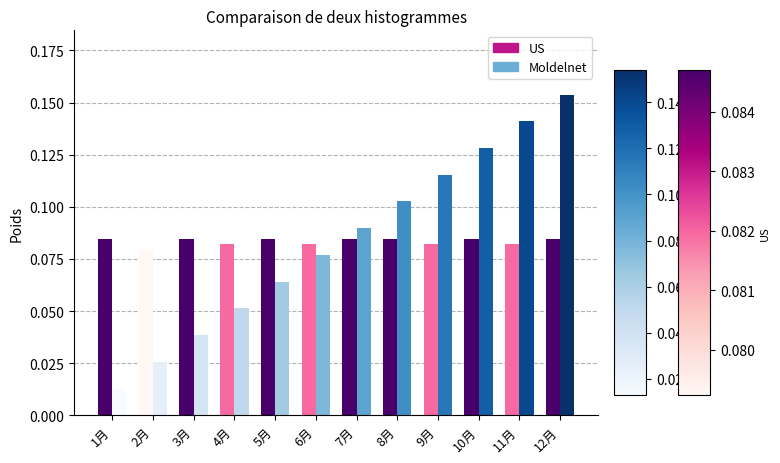

Is it true that Moldelnet equals 0.2 at 10月?

False